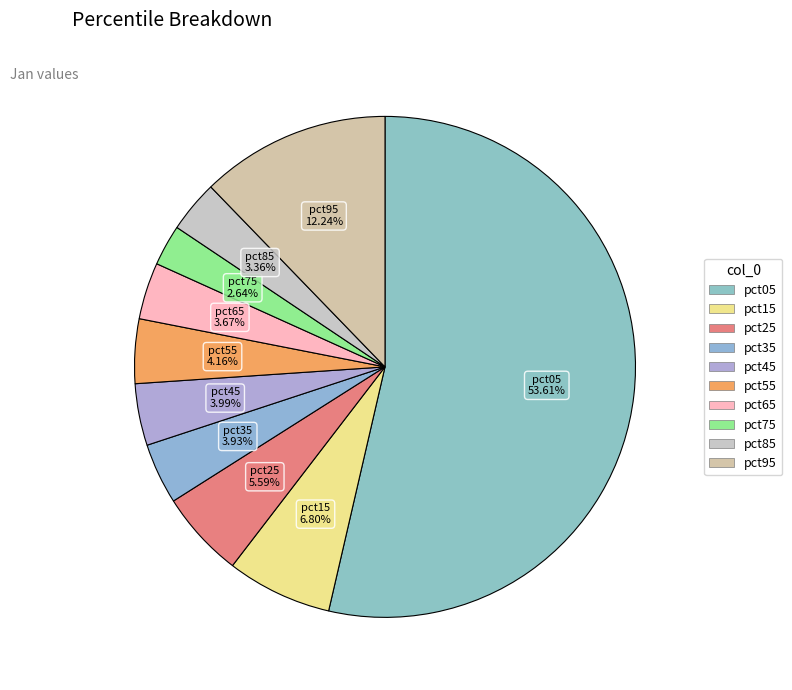

Do pct55 and pct65 together represent more than half of the pie?

No